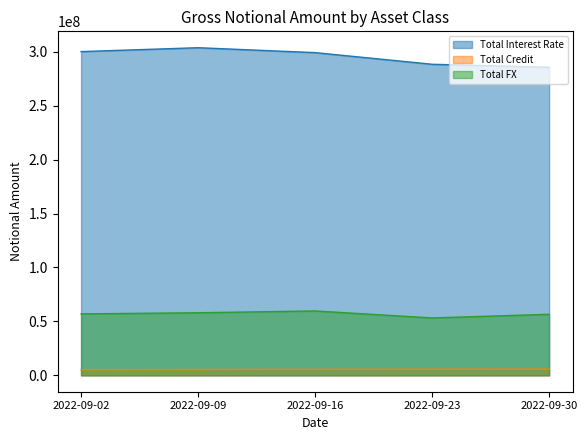

How many lines are shown in the chart?

3